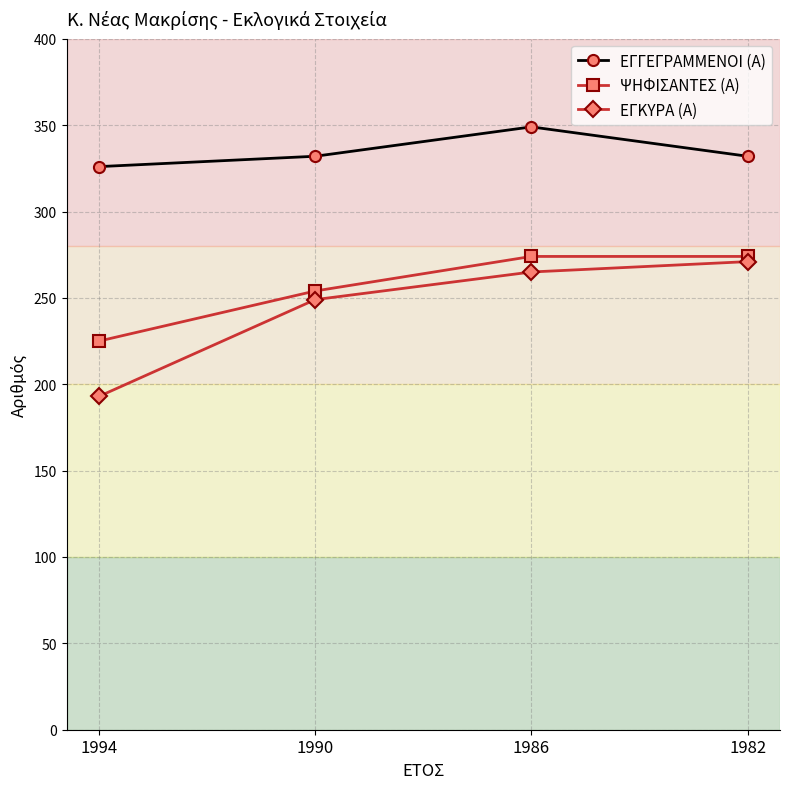

Rank the series at 1994 from lowest to highest value.

ΕΓΚΥΡΑ (Α), ΨΗΦΙΣΑΝΤΕΣ (Α), ΕΓΓΕΓΡΑΜΜΕΝΟΙ (Α)